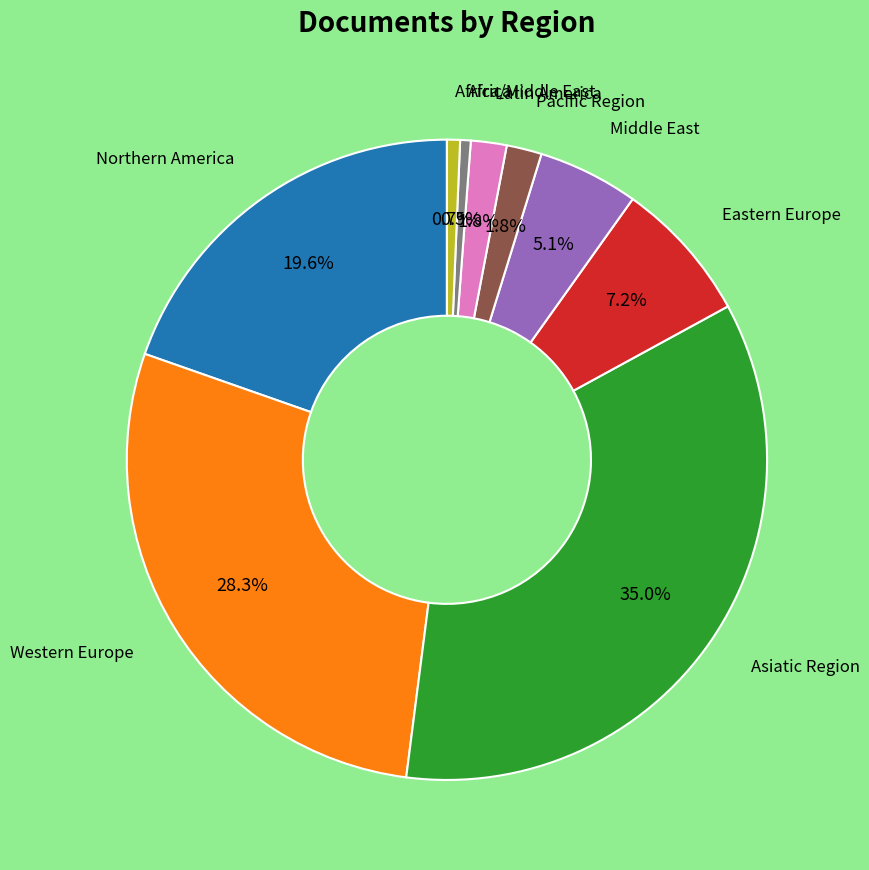

Is there any slice that represents more than half of the pie?

No